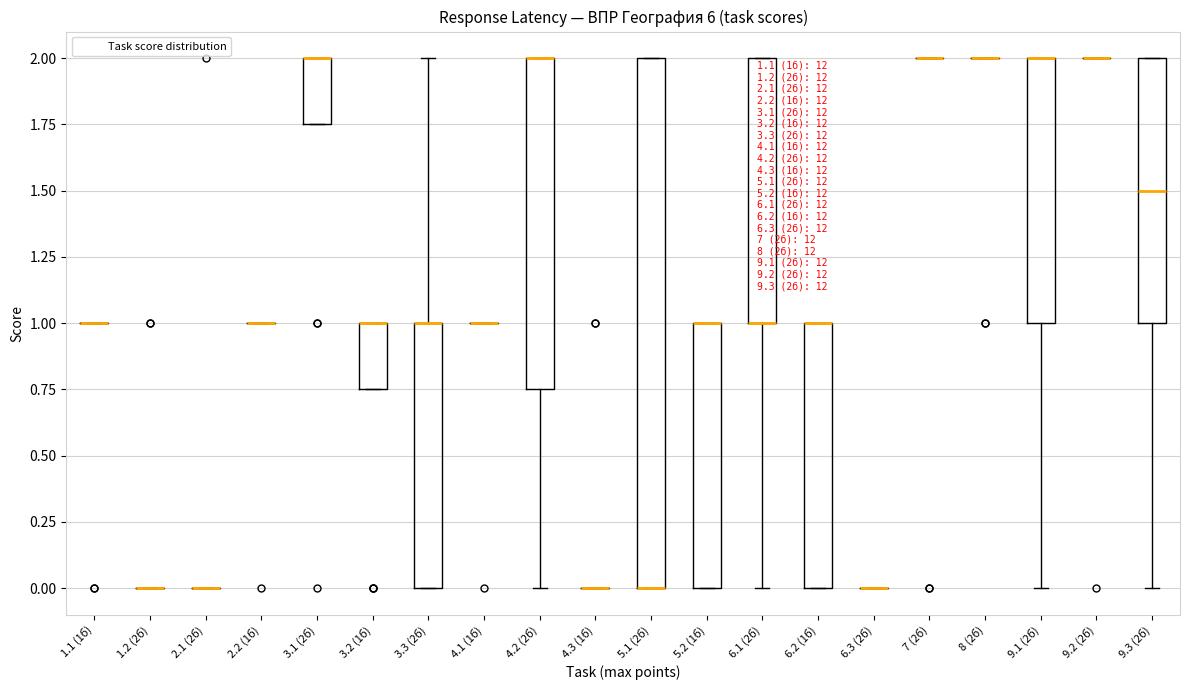

Which box is the tallest, from its lower edge to its upper edge?

5.1 (2б)